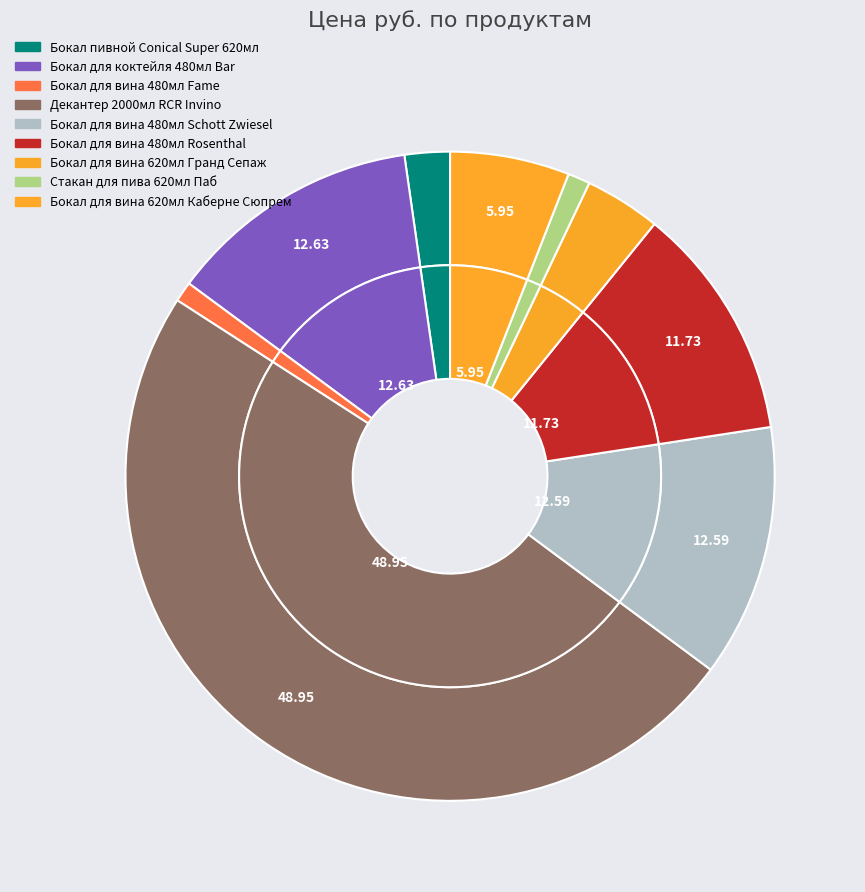

To the nearest percent, what is the average slice percentage?

11%